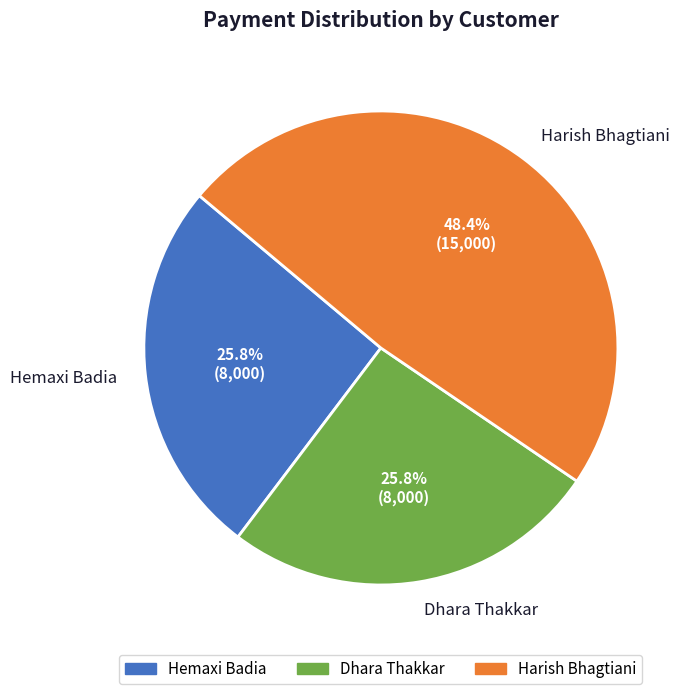

What is the largest slice in the pie chart?

Harish Bhagtiani